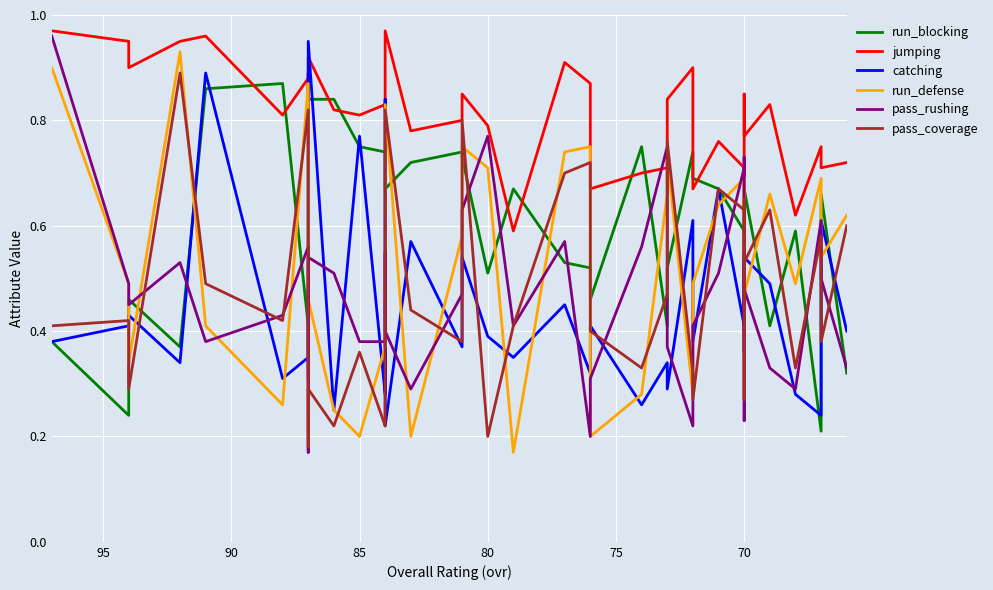

How many categories are shown in the chart?

40